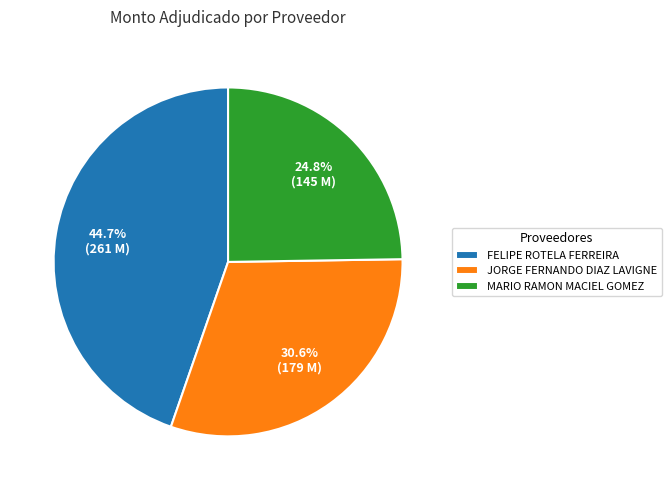

Which category has the biggest portion of the pie?

FELIPE ROTELA FERREIRA